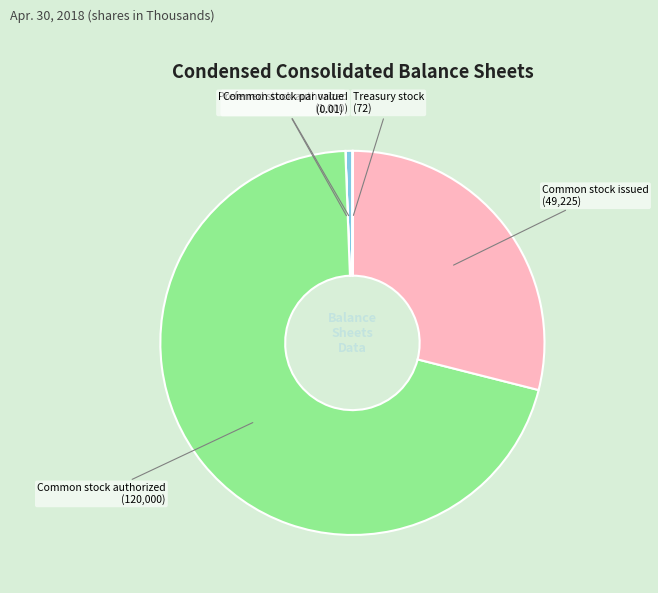

True or false: Preferred stock authorized accounts for 14% of the total.

False